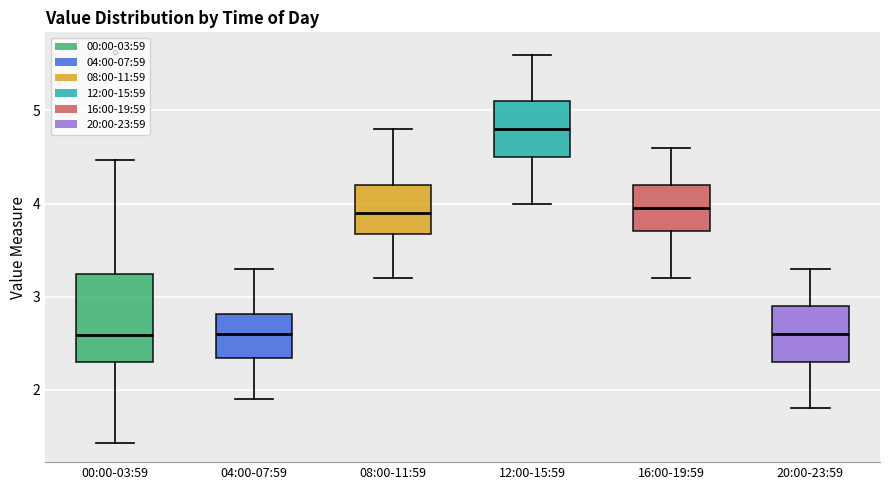

Reading left to right, transcribe this box plot: for each box, give where its median line is, the range the box spans, and where its two whiskers end, as read against the y-axis. The values are not printed on the chart, so give them approximately, as read against the axis.

00:00-03:59: median 2.6, box 2.3 to 3.2, whiskers 1.4 to 4.5
04:00-07:59: median 2.6, box 2.3 to 2.8, whiskers 1.9 to 3.3
08:00-11:59: median 3.9, box 3.7 to 4.2, whiskers 3.2 to 4.8
12:00-15:59: median 4.8, box 4.5 to 5.1, whiskers 4.0 to 5.6
16:00-19:59: median 4.0, box 3.7 to 4.2, whiskers 3.2 to 4.6
20:00-23:59: median 2.6, box 2.3 to 2.9, whiskers 1.8 to 3.3